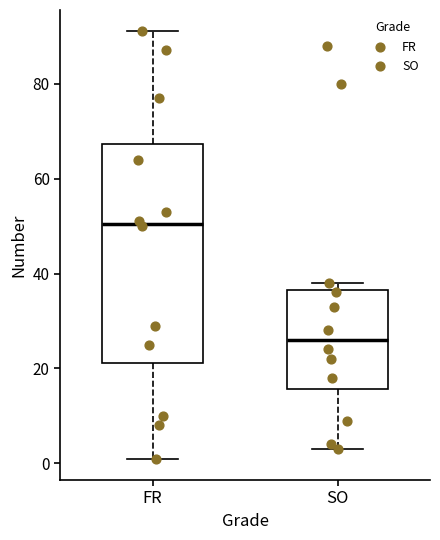

Which box's median line is the highest?

FR